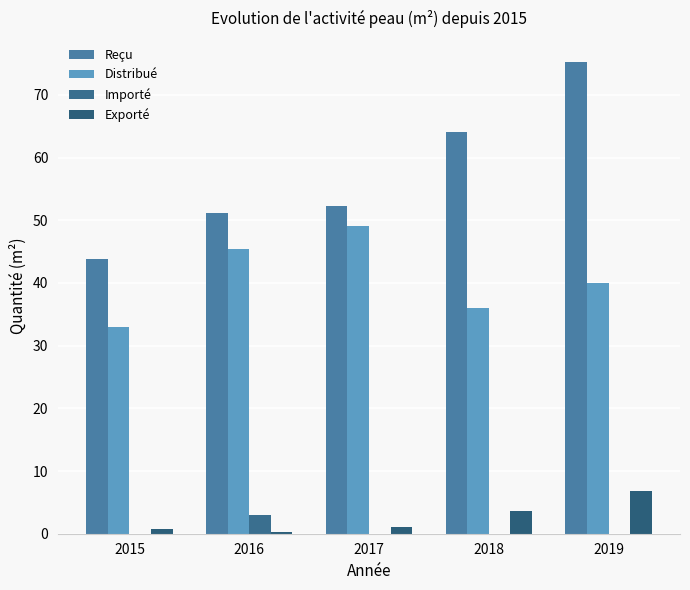

What is the sum of all Importé values?

3.0